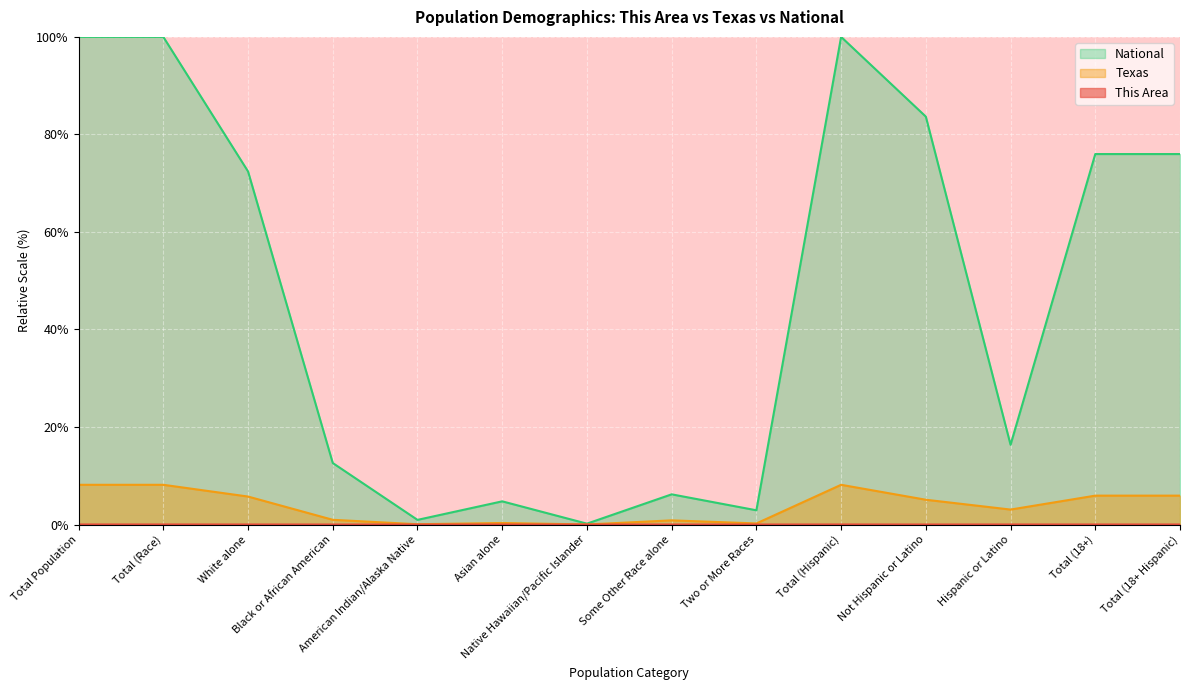

What is the label of the 4th point from the right?

Not Hispanic or Latino